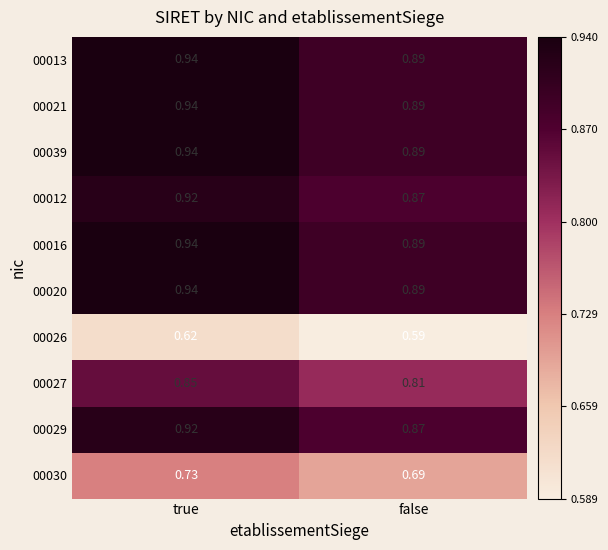

At which category is the sum across all series the highest?

true